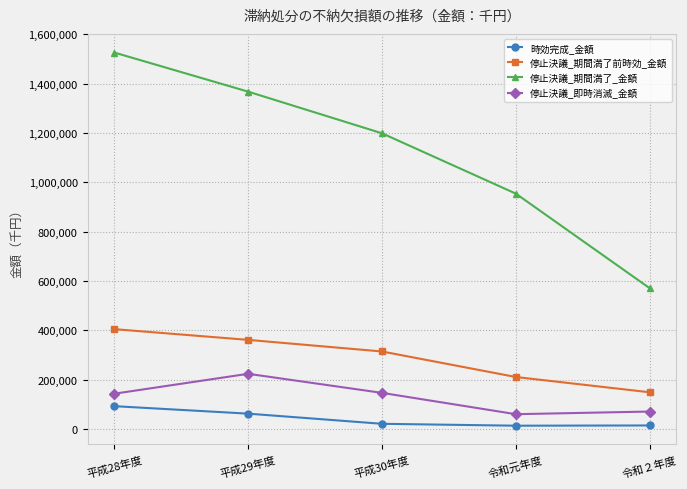

What is the difference between the second highest and second lowest values in the 停止決議_期間満了前時効_金額 series?

150473